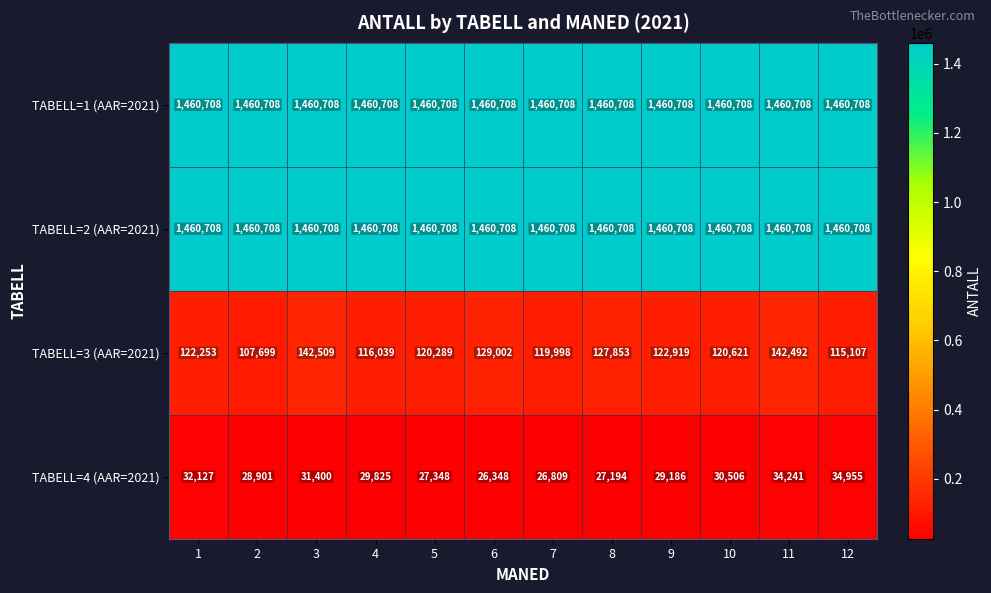

What is the sum of the TABELL=4 (AAR=2021) values at 11 and 6?

60589